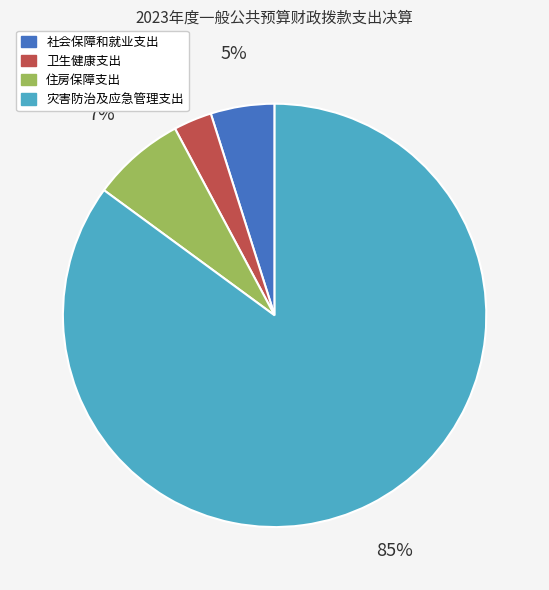

The 住房保障支出 slice represents 7% of the pie. True or false?

True